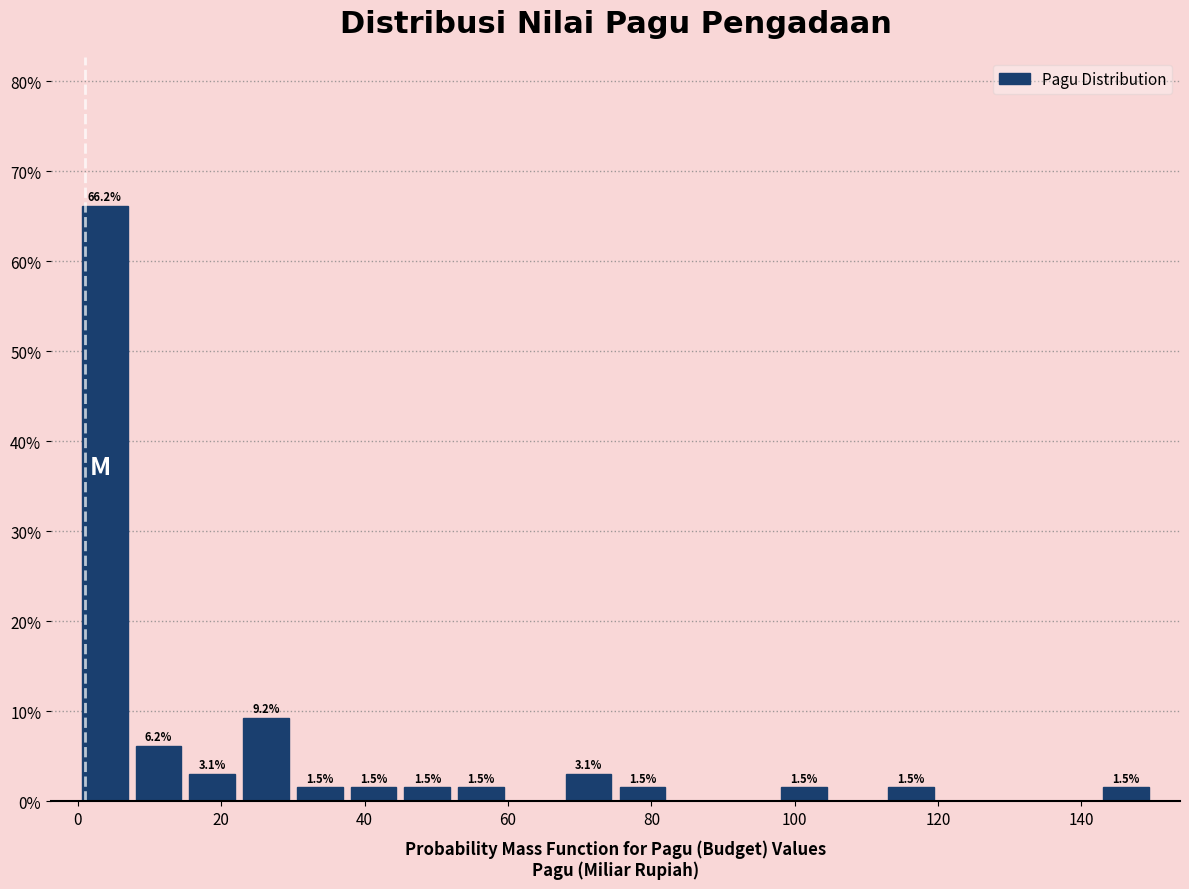

Read against the x-axis, roughly where is the centre of the tallest bar?

4